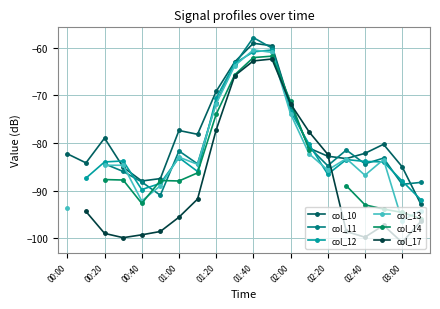

List the series in order of their peak value, highest first.

col_10, col_11, col_12, col_13, col_14, col_17